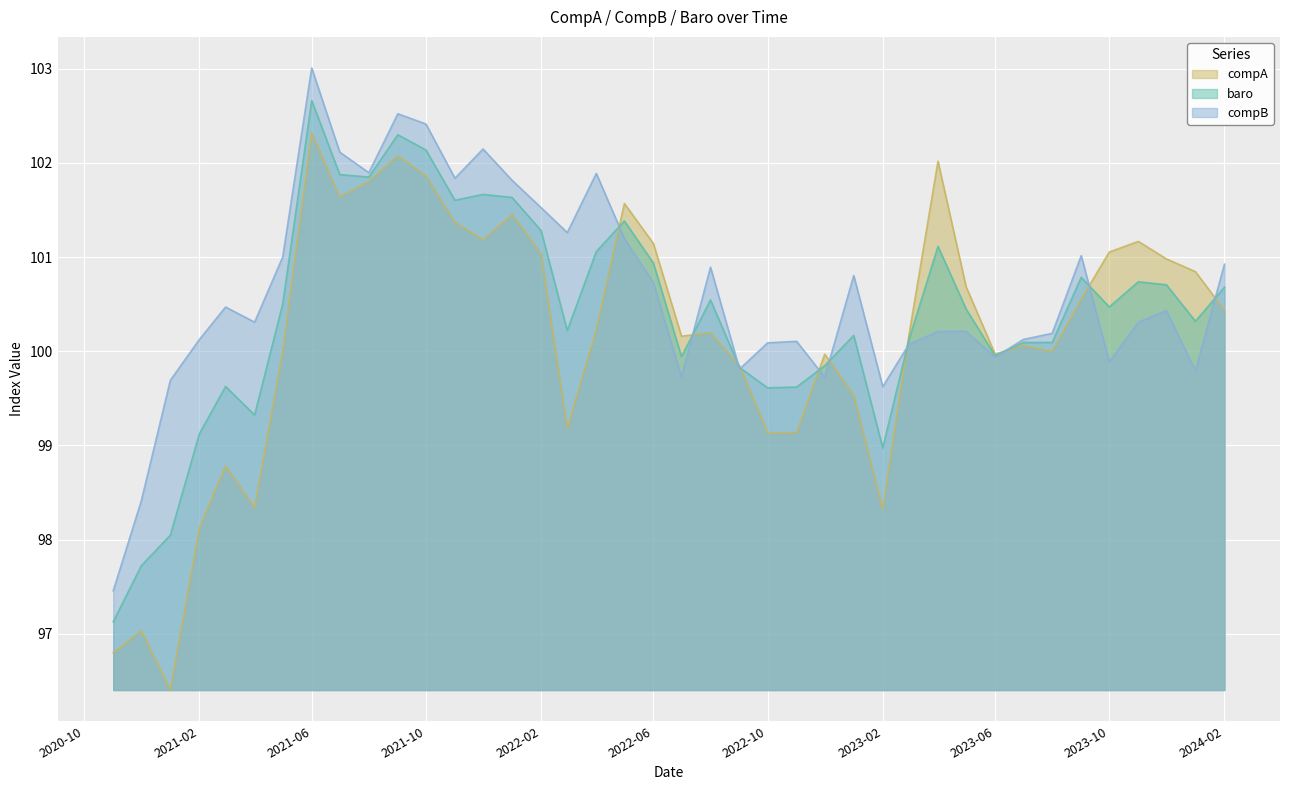

The compA series shows 40.3 at 2023-10. True or false?

False